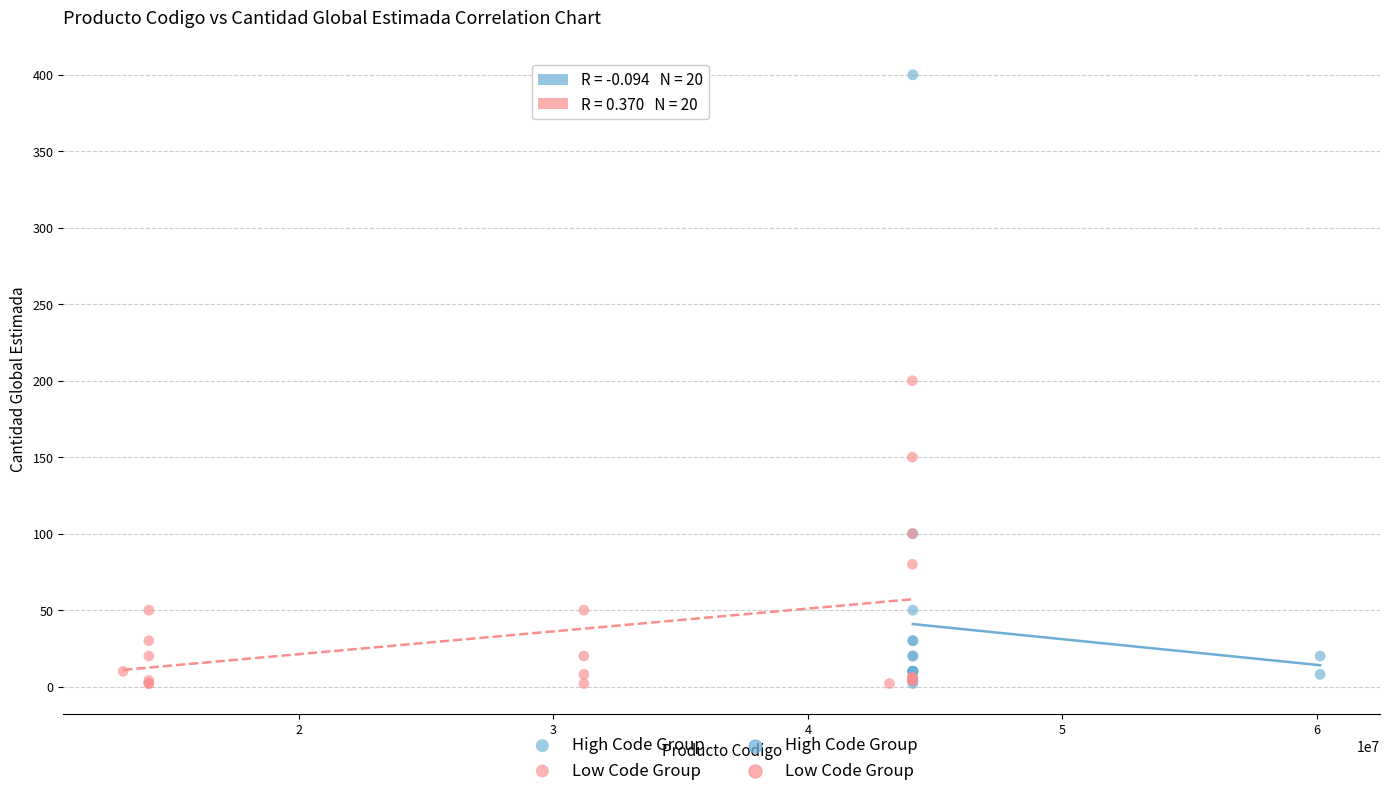

Which series has the largest Y range (max minus min)?

High Code Group